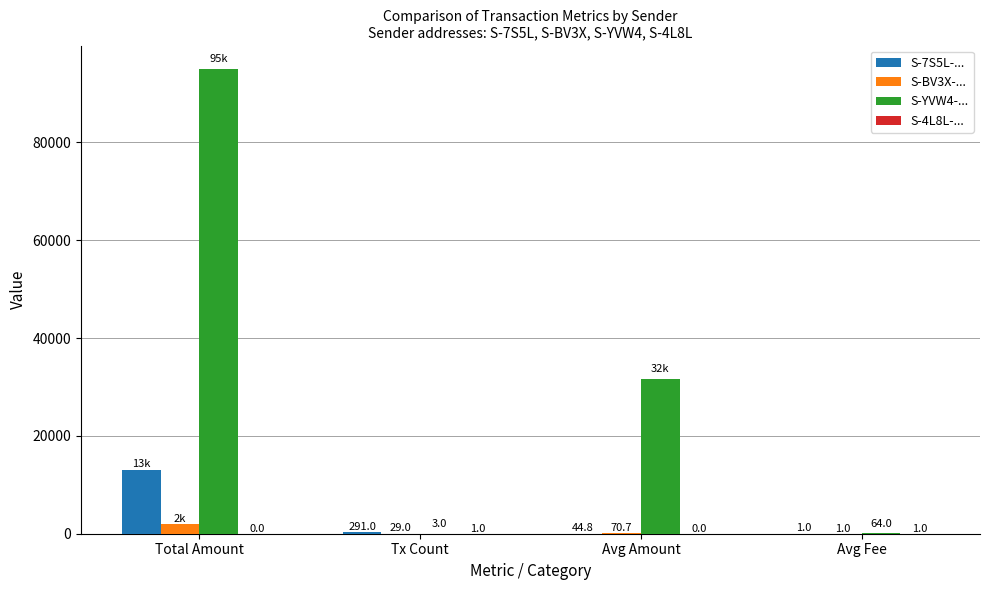

Between Total Amount and Avg Amount, which series saw the biggest shift?

S-YVW4-...